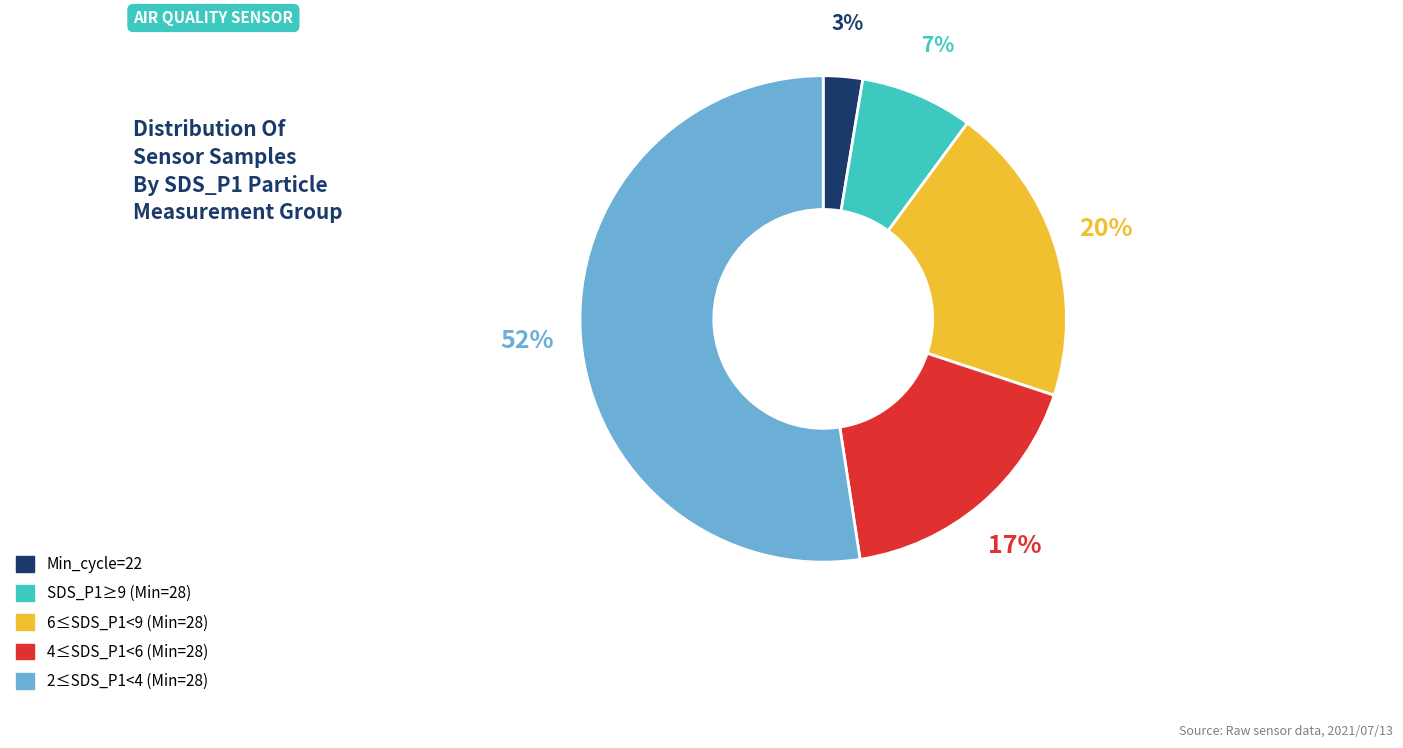

To the nearest percent, what is the average slice percentage?

20%